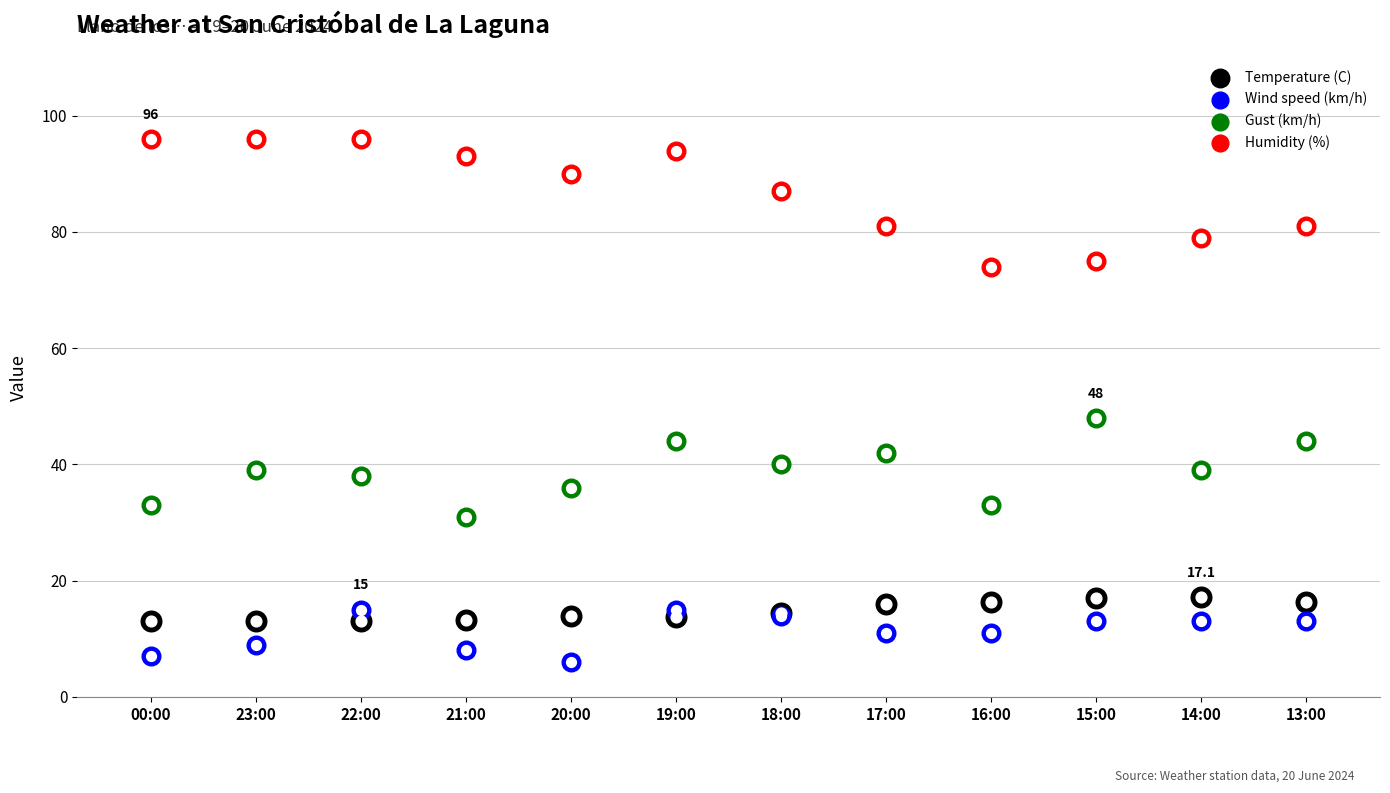

Which series reaches the maximum Y coordinate?

Humidity (%)